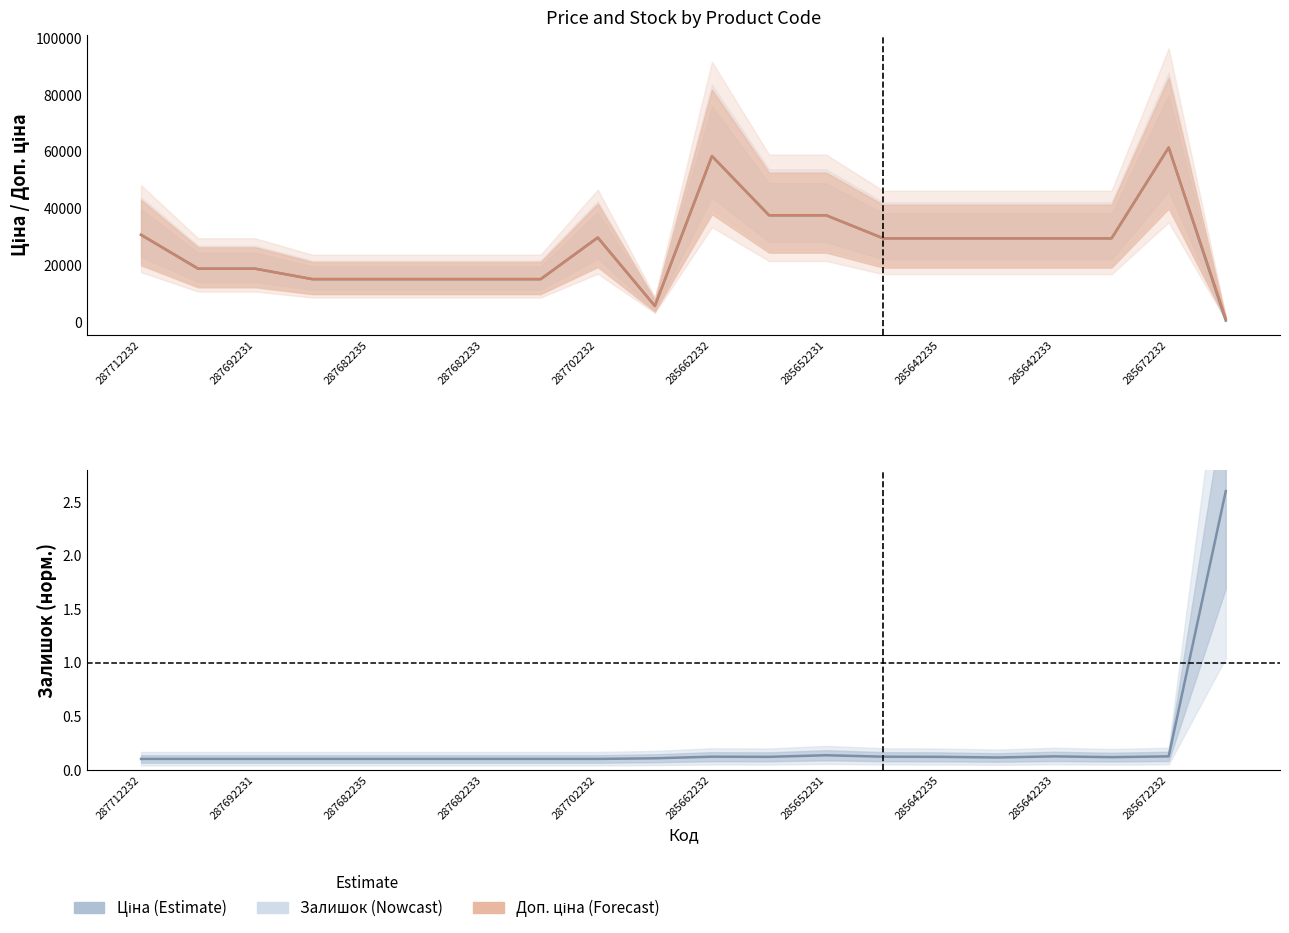

At 285642235, list the series in order from largest to smallest.

Ціна, Доп. ціна, Залишок